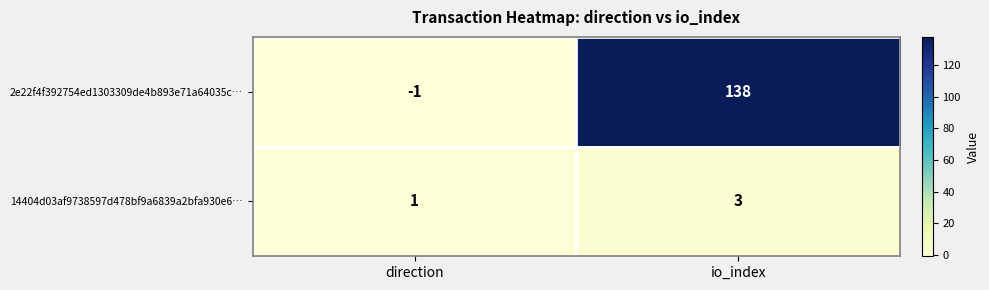

The 2e22f4f392754ed1303309de4b893e71a64035c… series shows 138 at io_index. True or false?

True